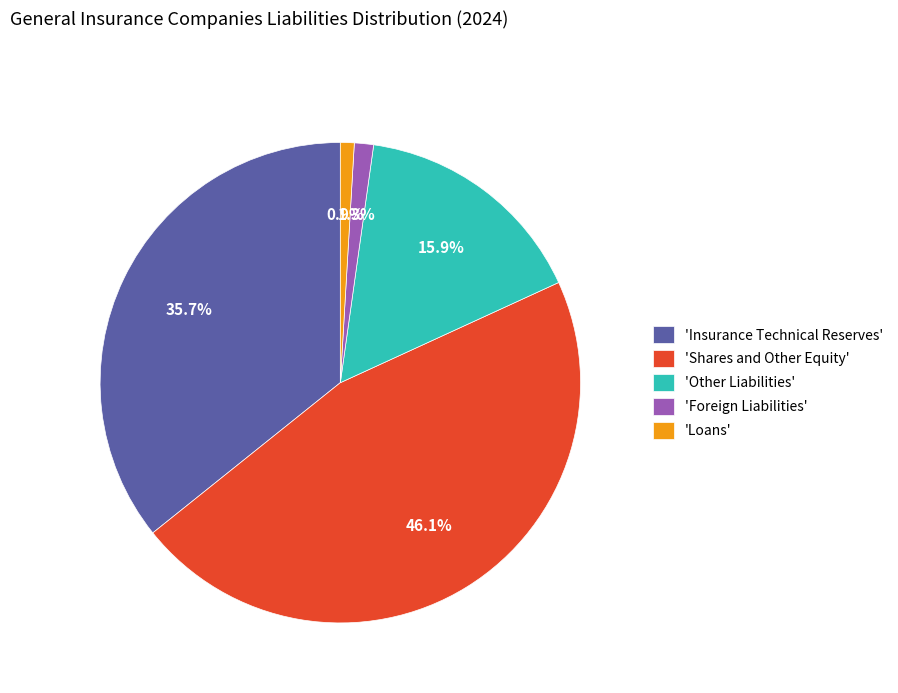

Is there any slice that represents more than half of the pie?

No